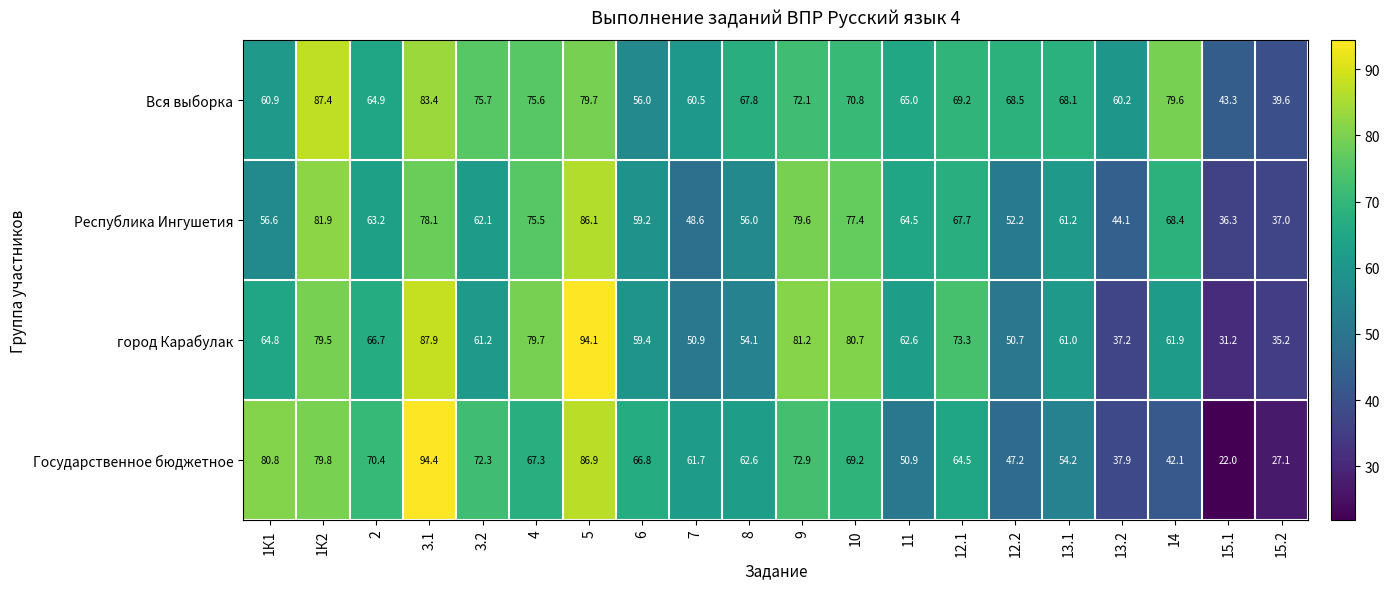

What is the total value across all series at 6?

241.4